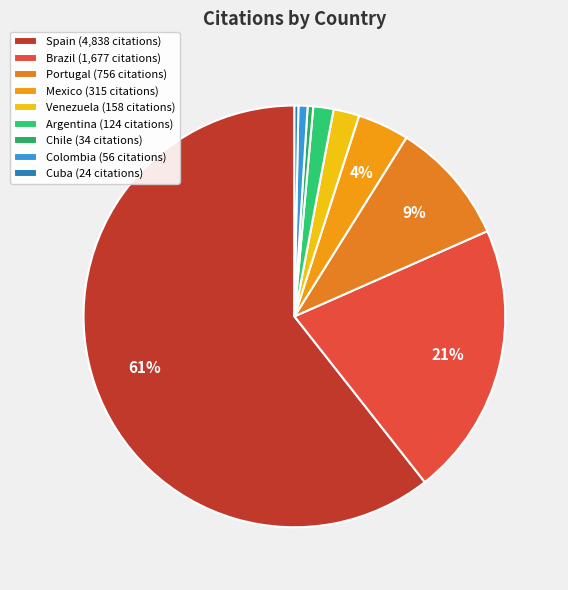

To the nearest percent, what is the average slice percentage?

11%